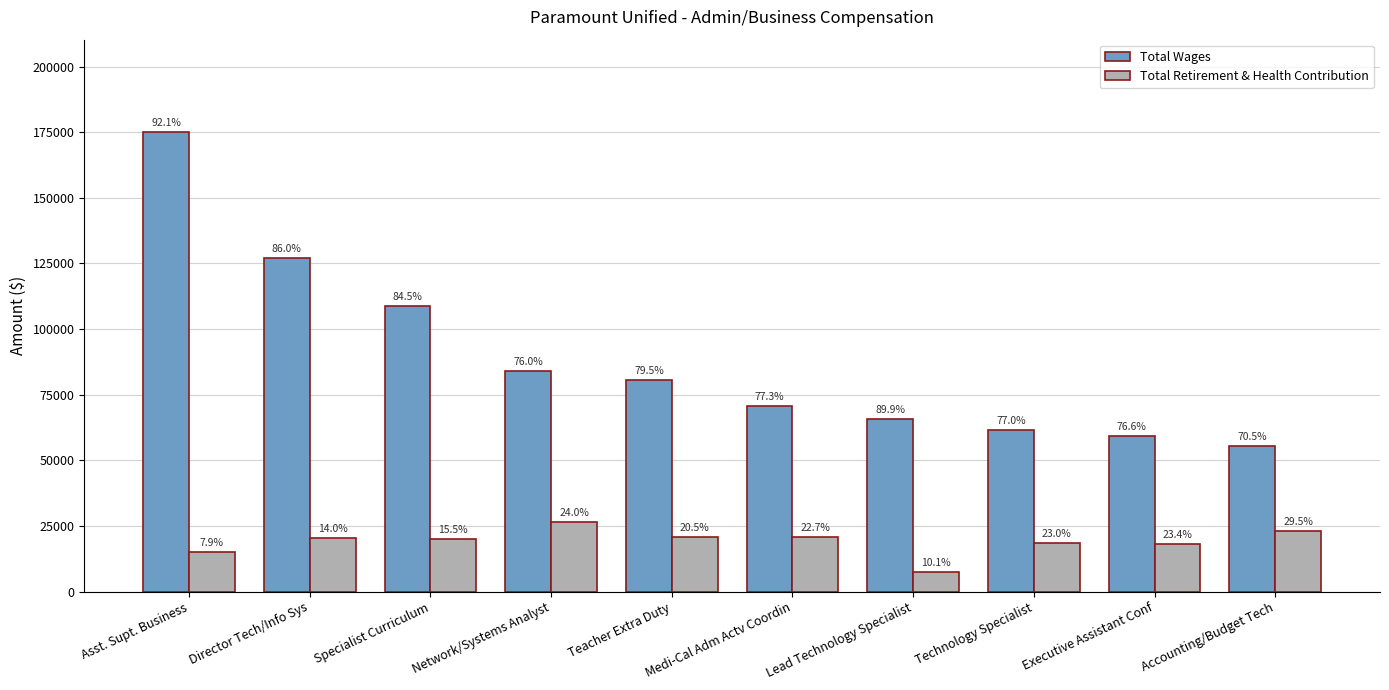

Which series has the largest total across all categories?

Total Wages